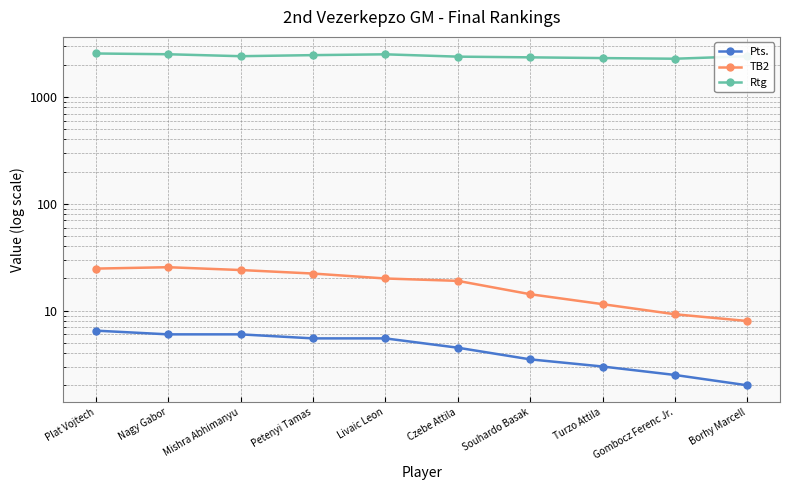

Which category has the lowest value across all series?

Borhy Marcell